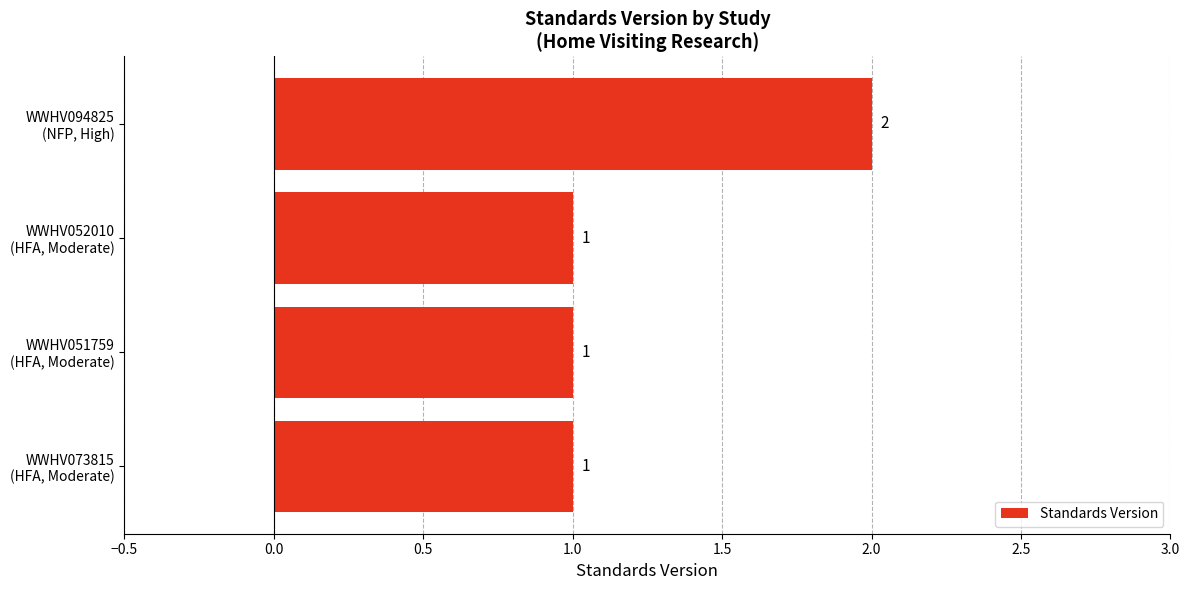

Count the values in the range 1 to 2.

4